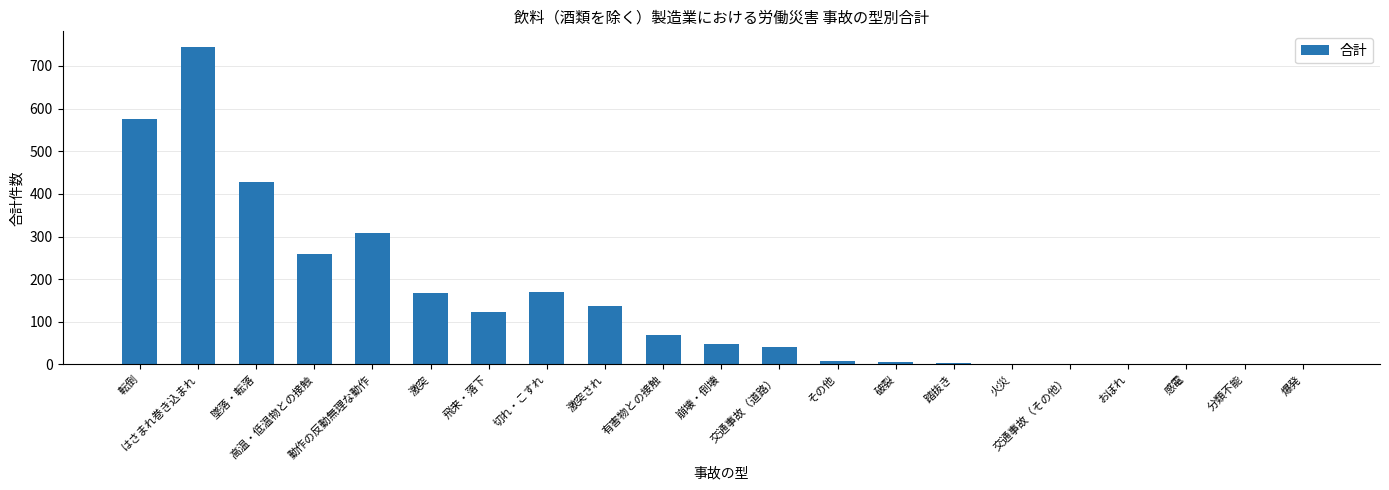

What is the sum of the values at 崩壊・倒壊 and 交通事故（道路）?

88